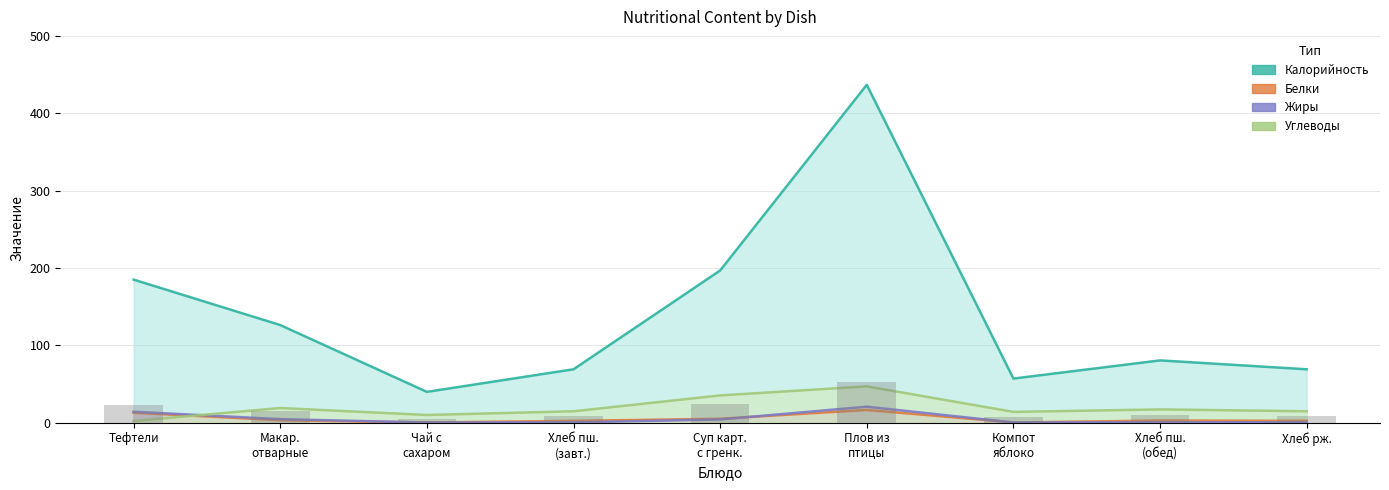

Which series has the widest spread of values?

Калорийность